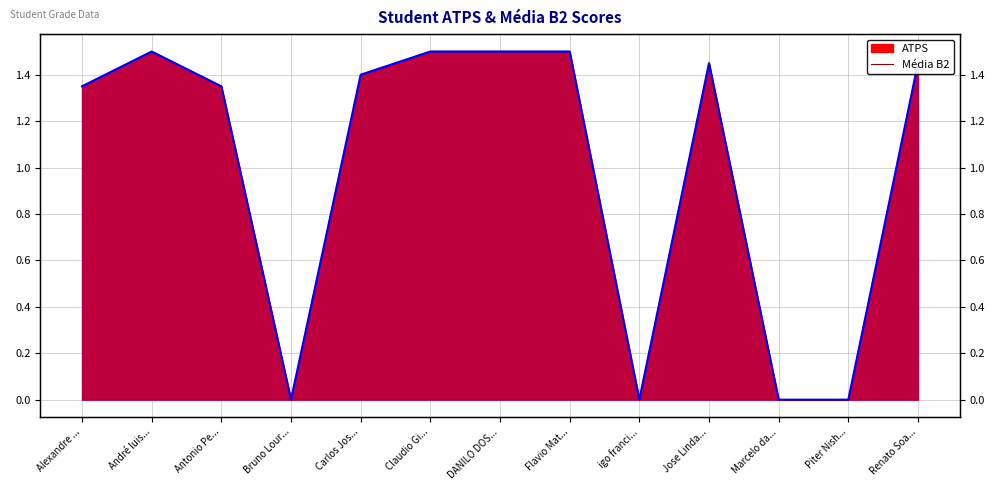

List the labels in order of value, smallest first.

Bruno Lour..., igo franci..., Marcelo da..., Piter Nish..., Alexandre ..., Antonio Pe..., Carlos Jos..., Jose Linda..., Renato Soa..., André luis..., Claudio Gi..., DANILO DOS..., Flavio Mat...